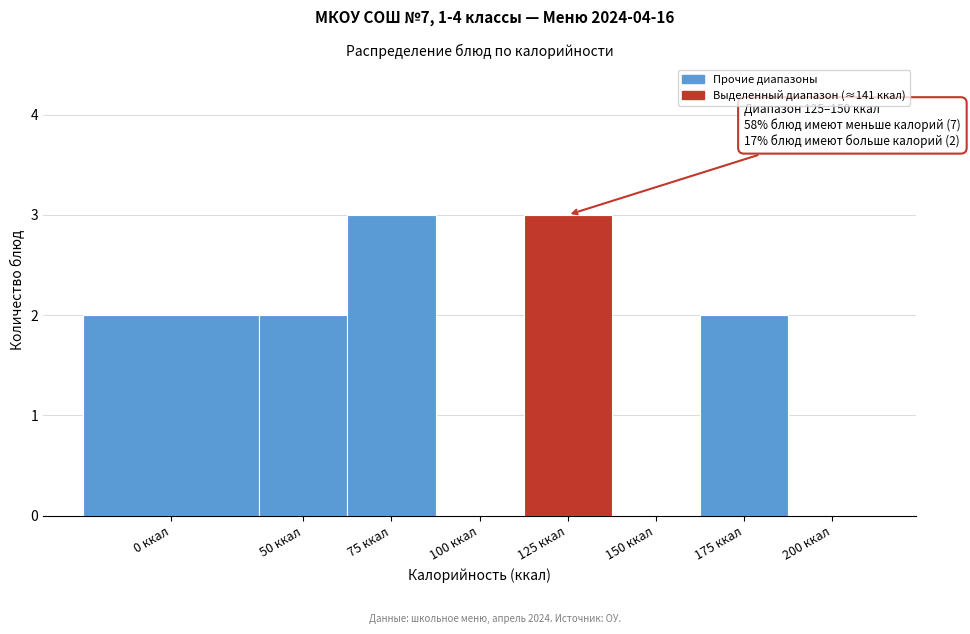

Reading left to right, extract all data points from this chart.

0 ккал=2	50 ккал=2	75 ккал=3	100 ккал=0	125 ккал=3	150 ккал=0	175 ккал=2	200 ккал=0